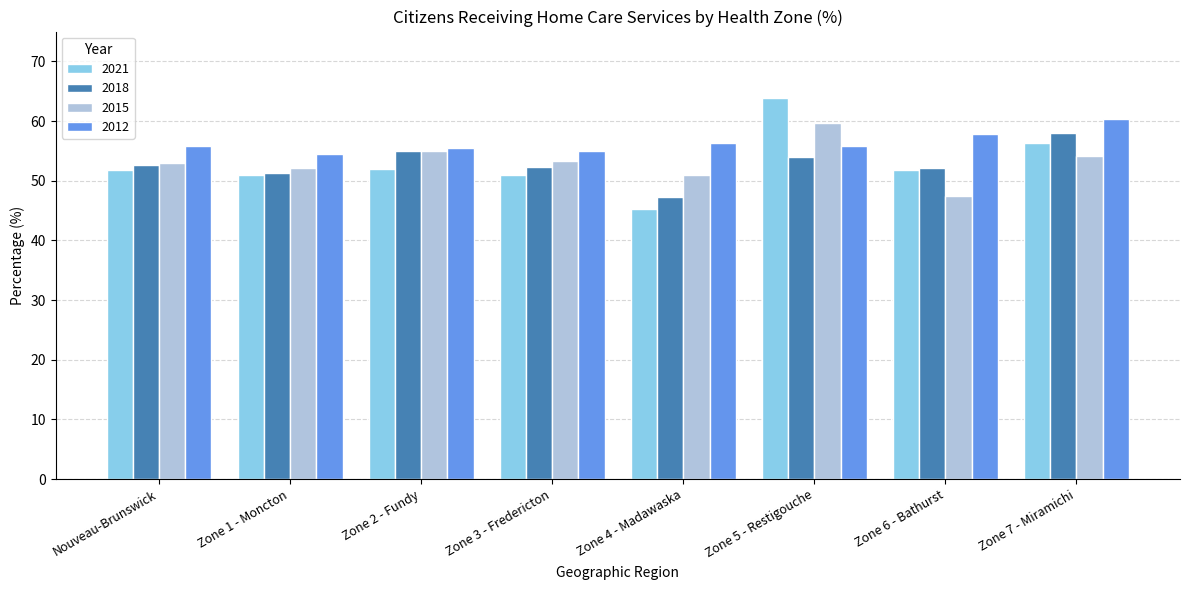

What value does the 2012 series have at Zone 5 - Restigouche?

55.8